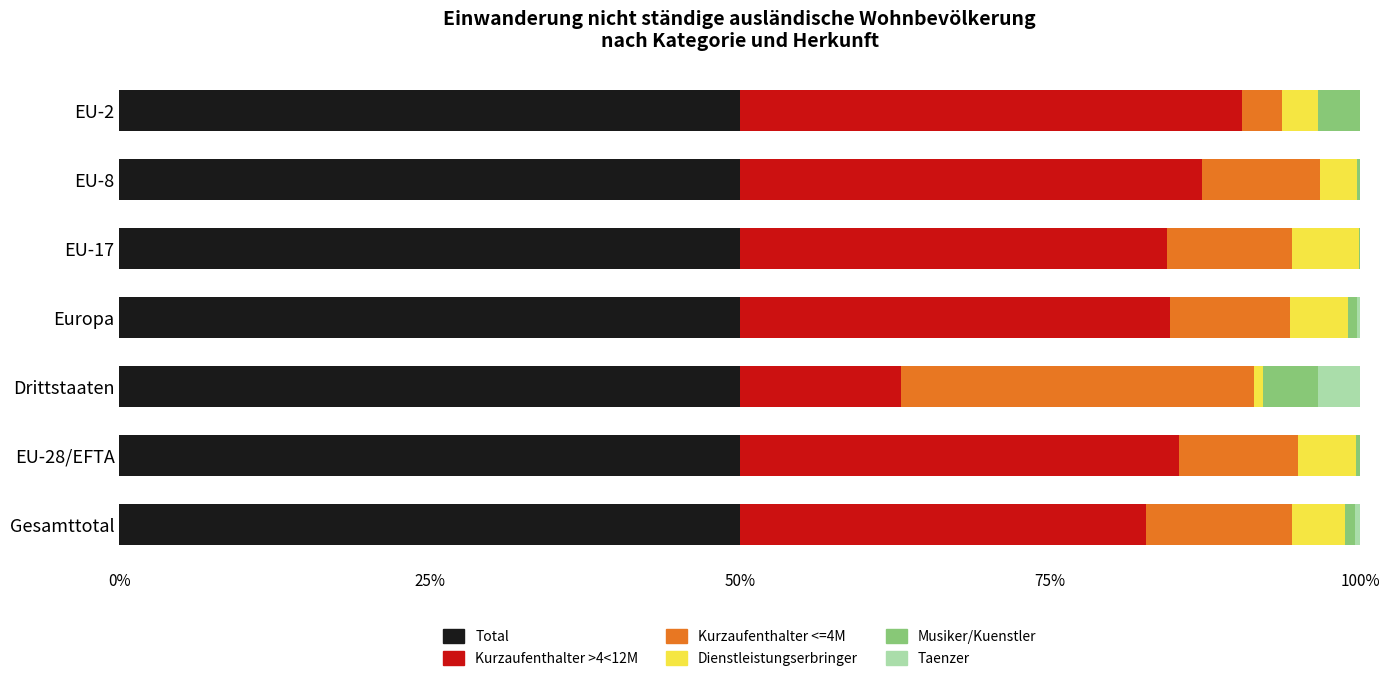

Is it true that Total equals 11.3 at Gesamttotal?

False